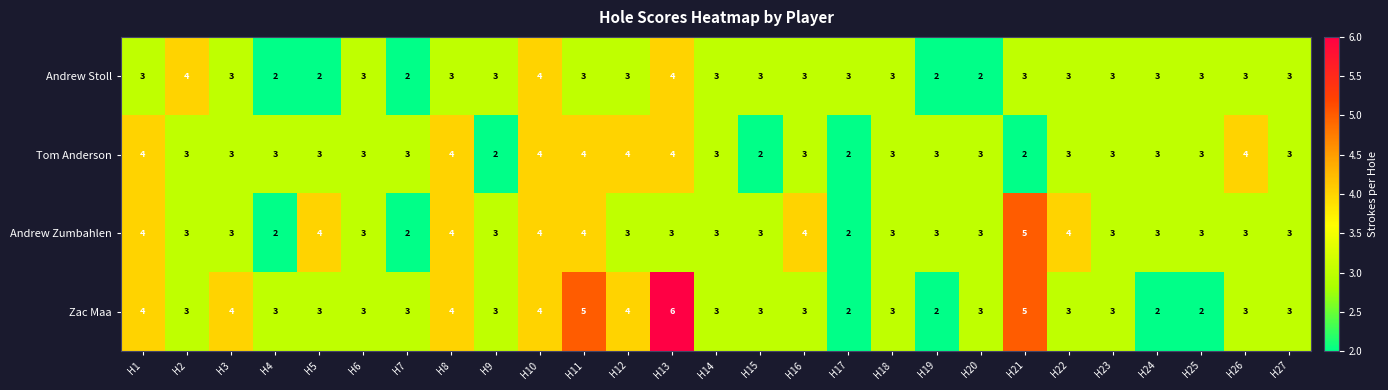

How many distinct data groups are displayed?

4